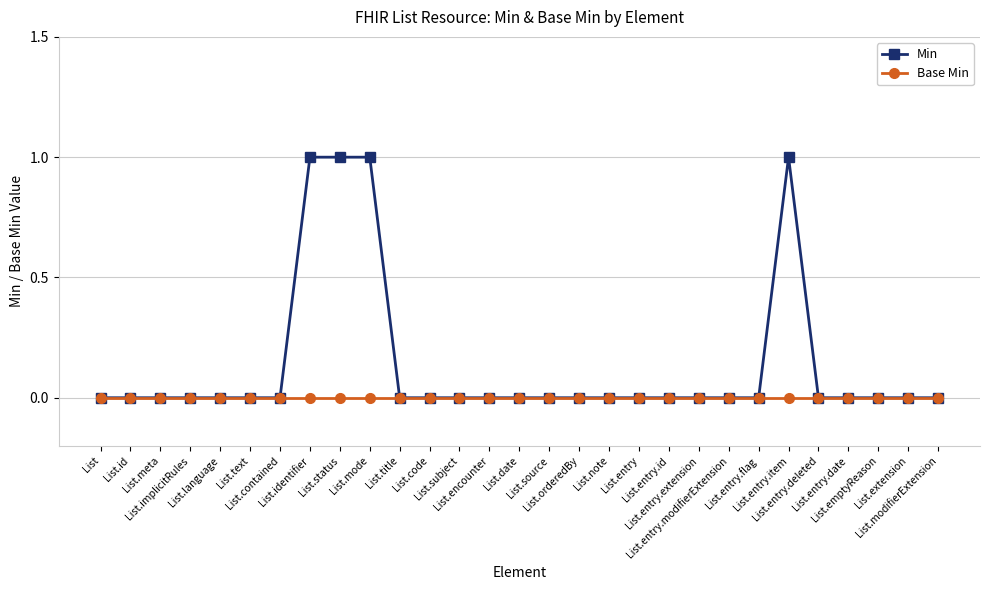

What are all the series names shown in the legend?

Min, Base Min